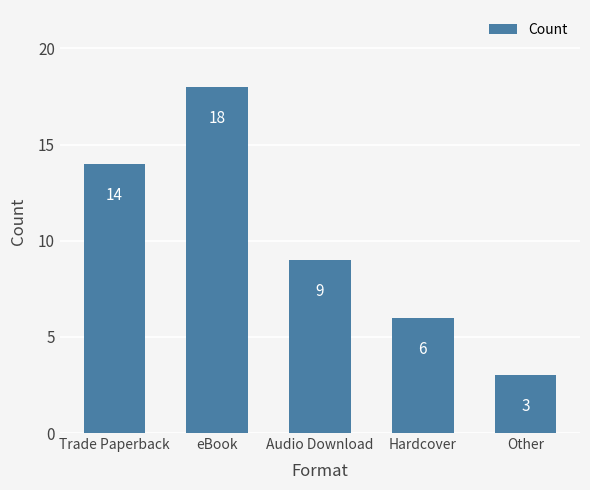

What is the difference between the second highest and minimum values?

11